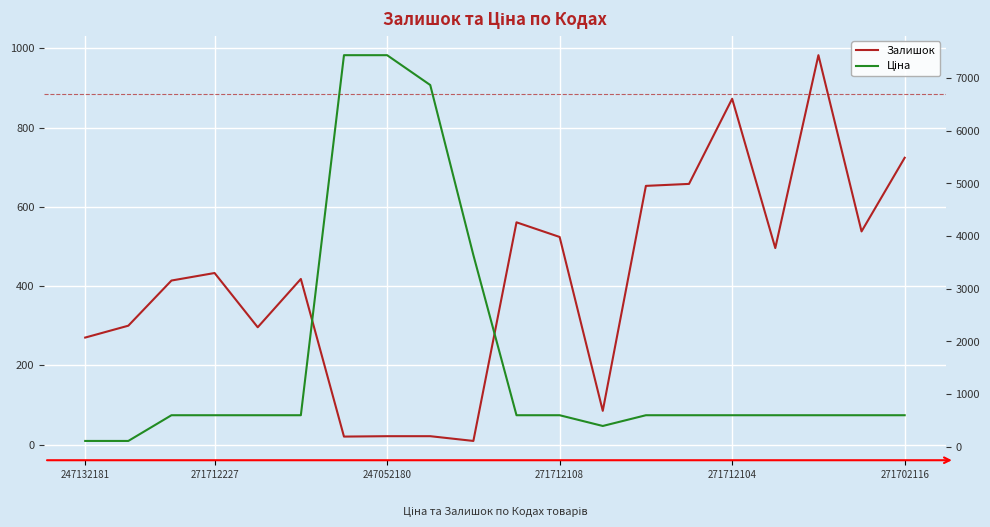

Rank the series by their maximum value, from highest to lowest.

Ціна, Залишок